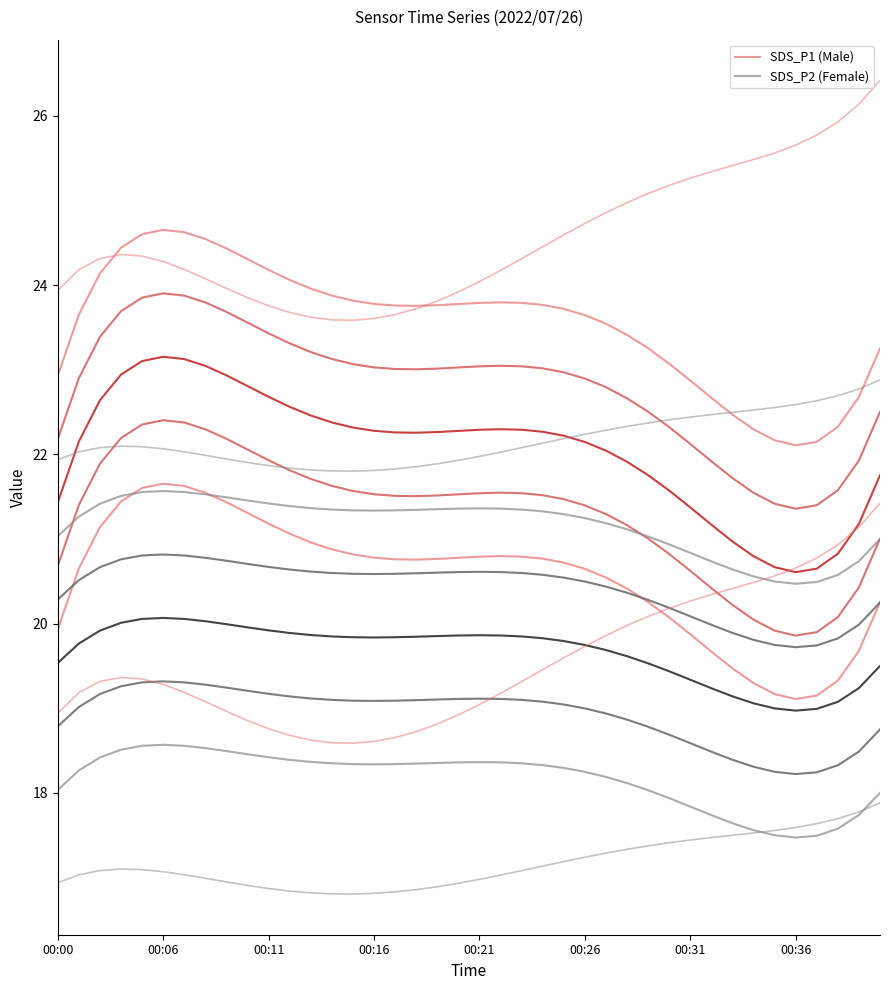

True or false: SDS_P1 (Male) has a value of 20.8 at 17.

True